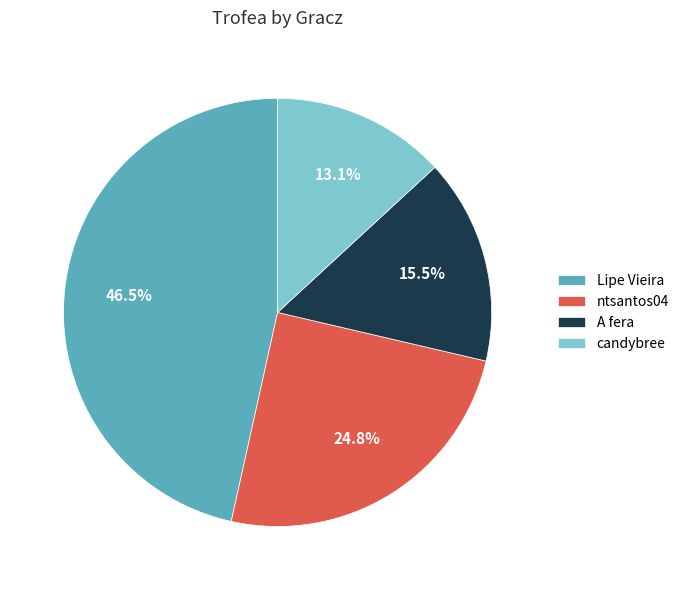

How many segments does this pie chart have?

4